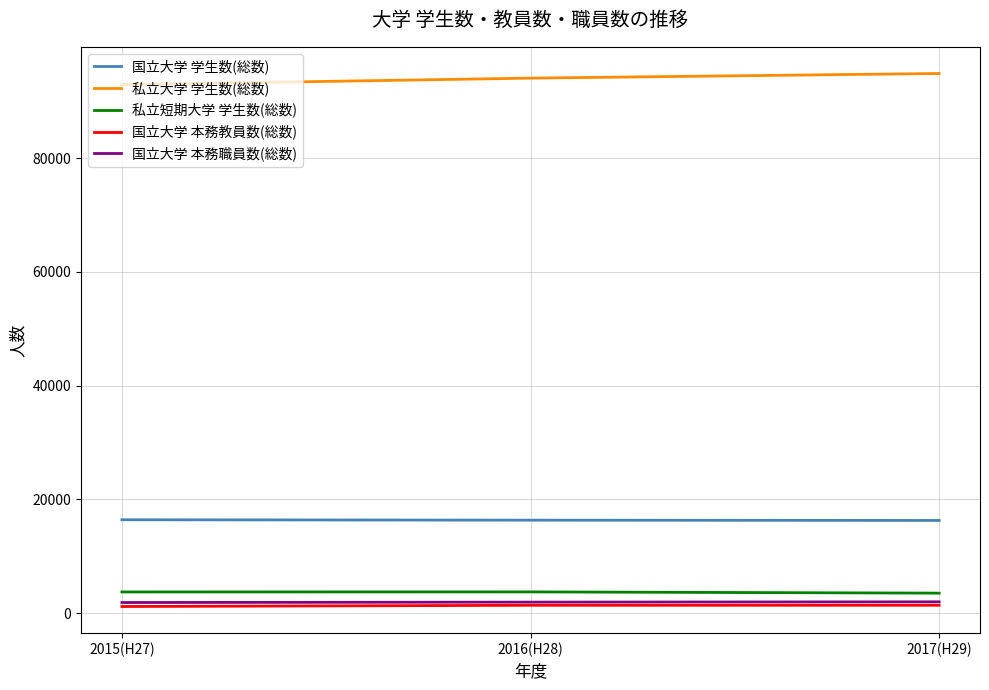

Is this an area chart (filled region under the line)?

No